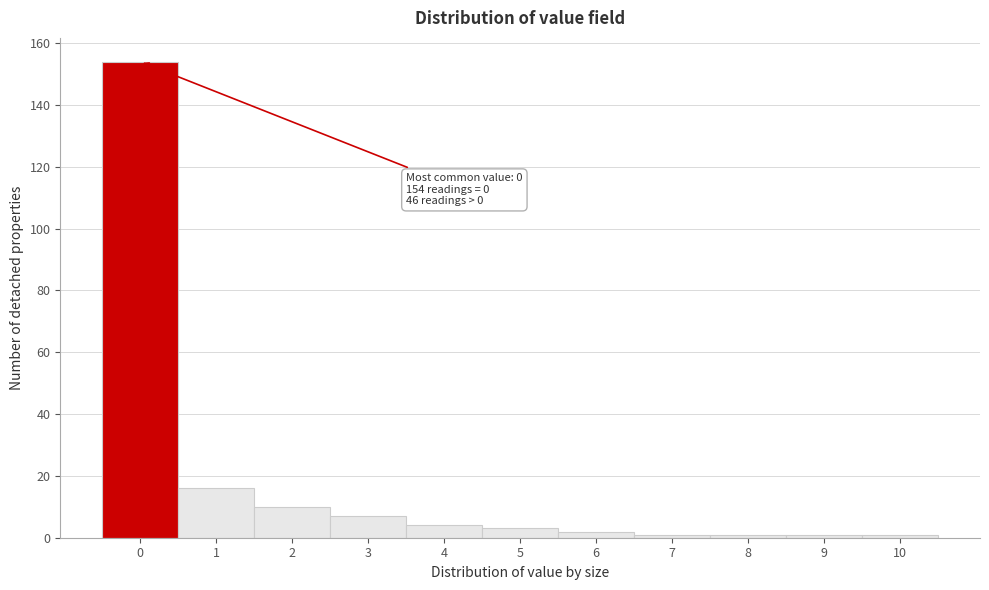

Reading right to left, what are all the values shown in this chart?

1	1	1	1	2	3	4	7	10	16	154